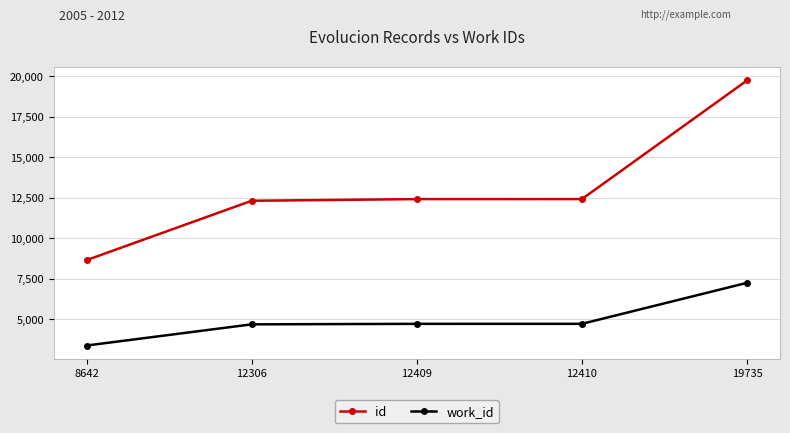

What is the lowest value of the work_id series?

3367